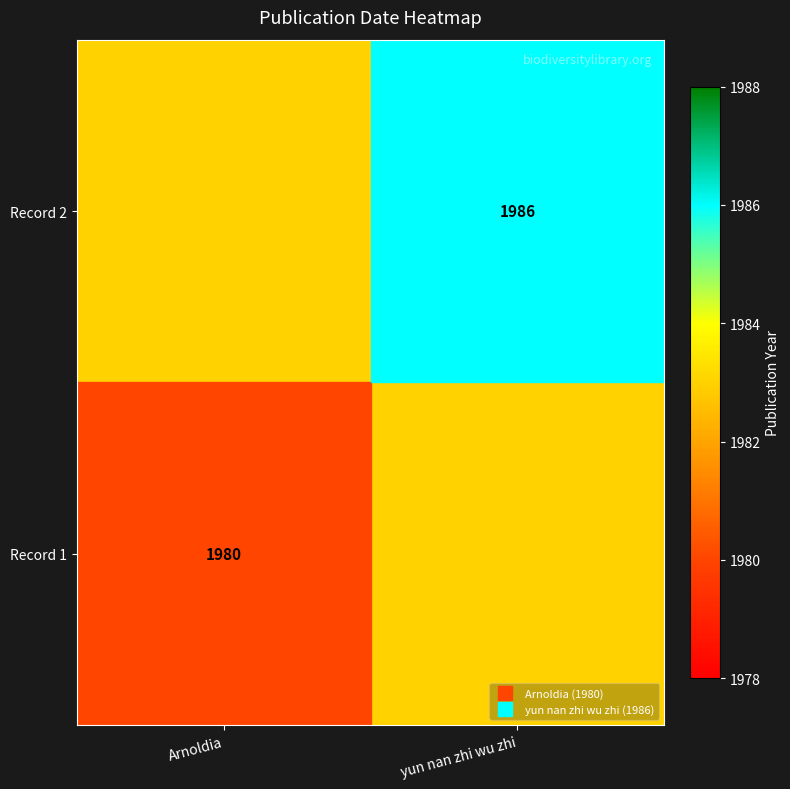

What is the spread (max minus min) of values at yun nan zhi wu zhi?

3